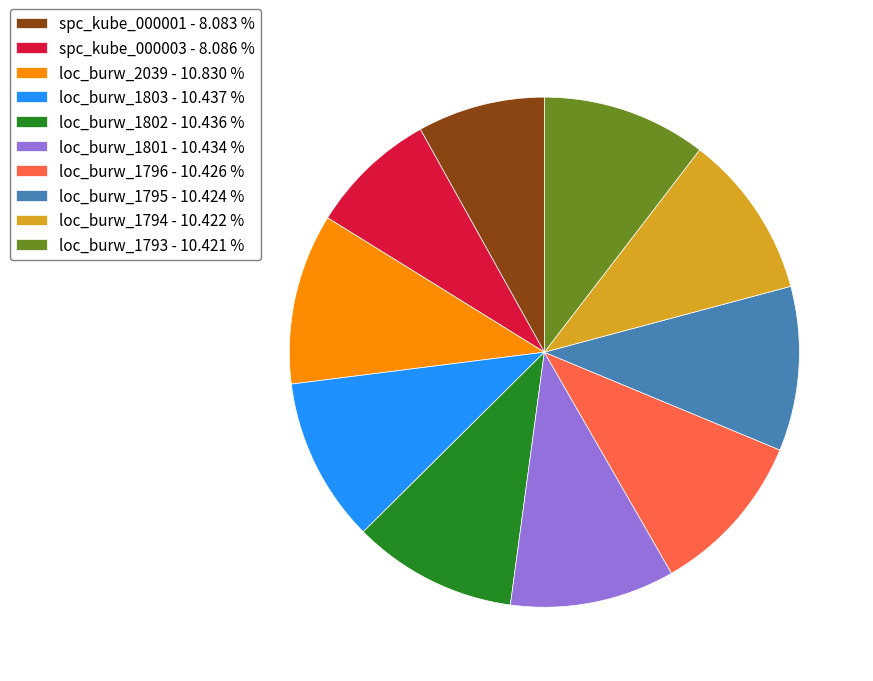

True or false: loc_burw_1801 accounts for 10% of the total.

True